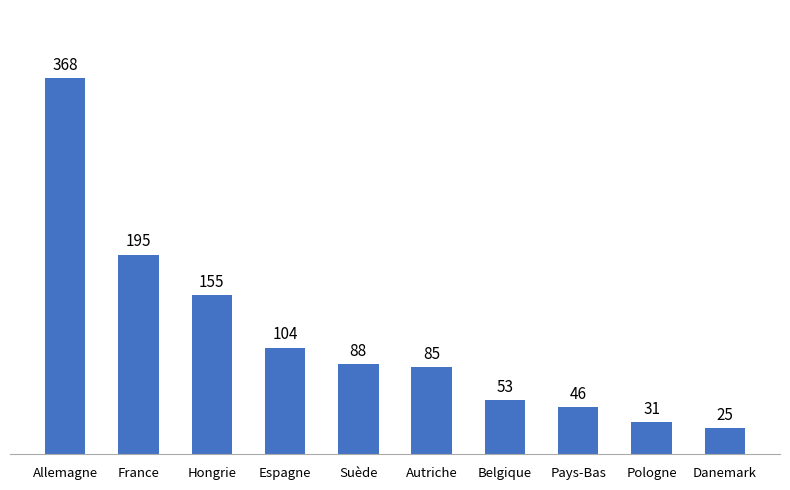

How many series are shown in this chart?

1